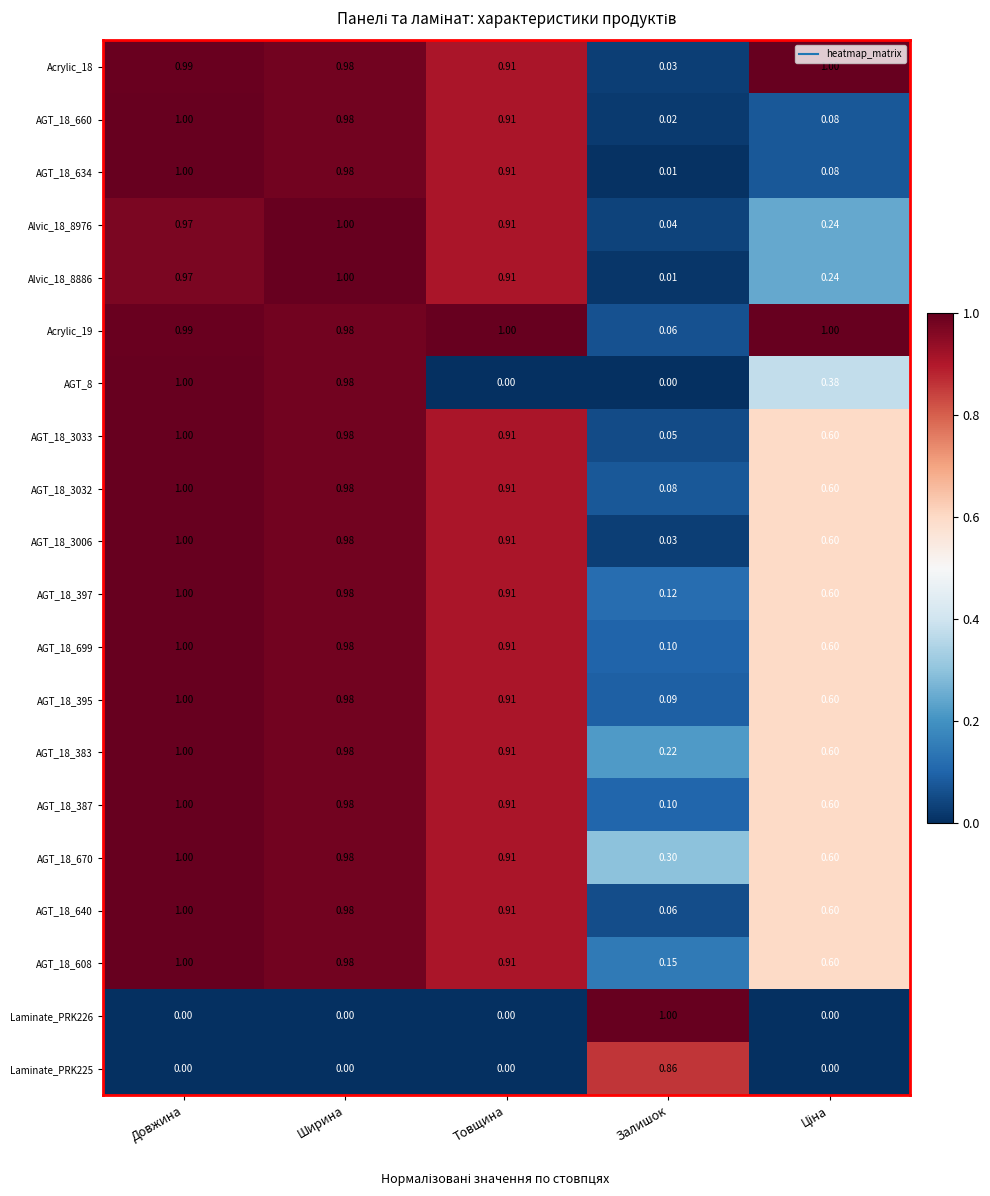

At which label is Alvic_18_8976 closest to 0?

Залишок